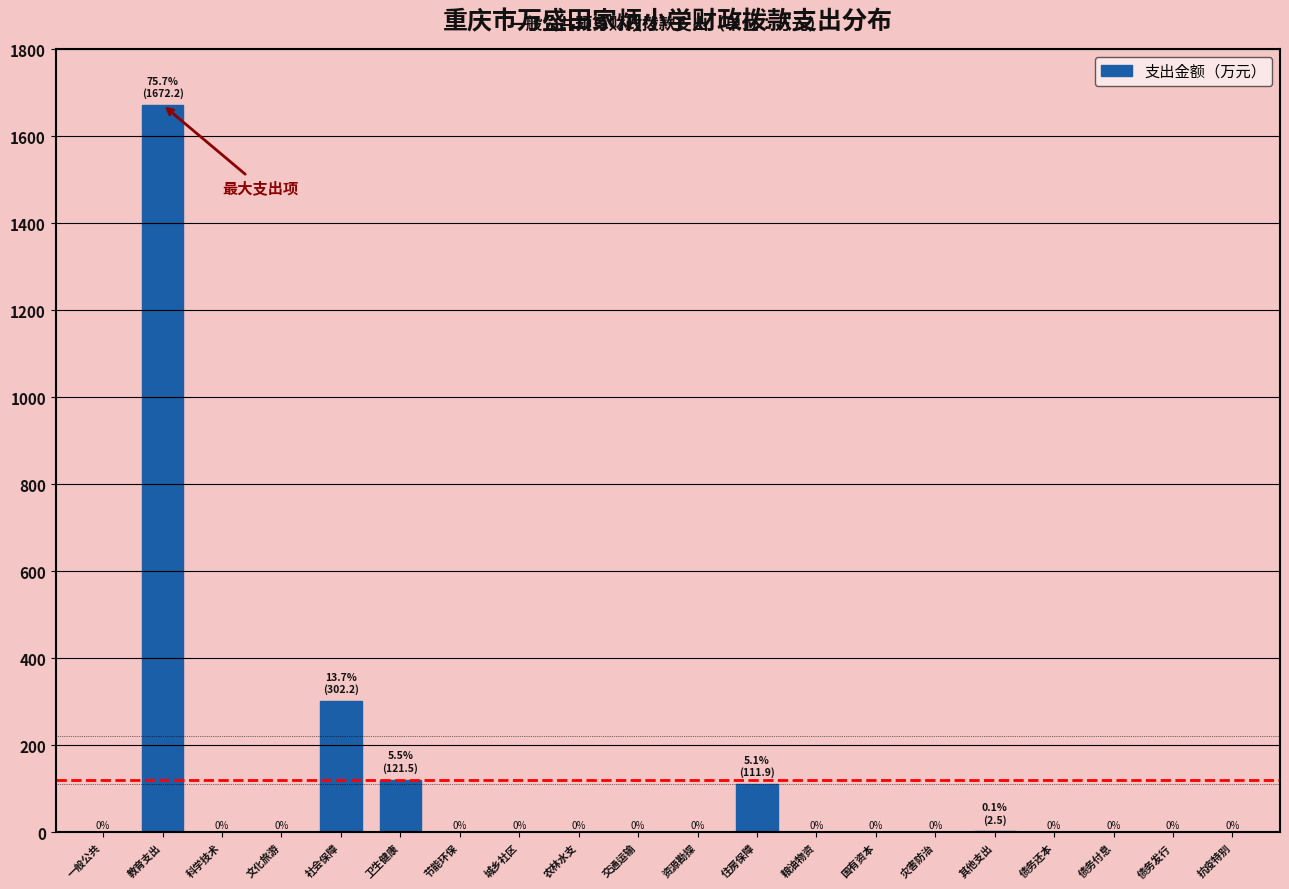

What is the greatest value displayed?

1672.2